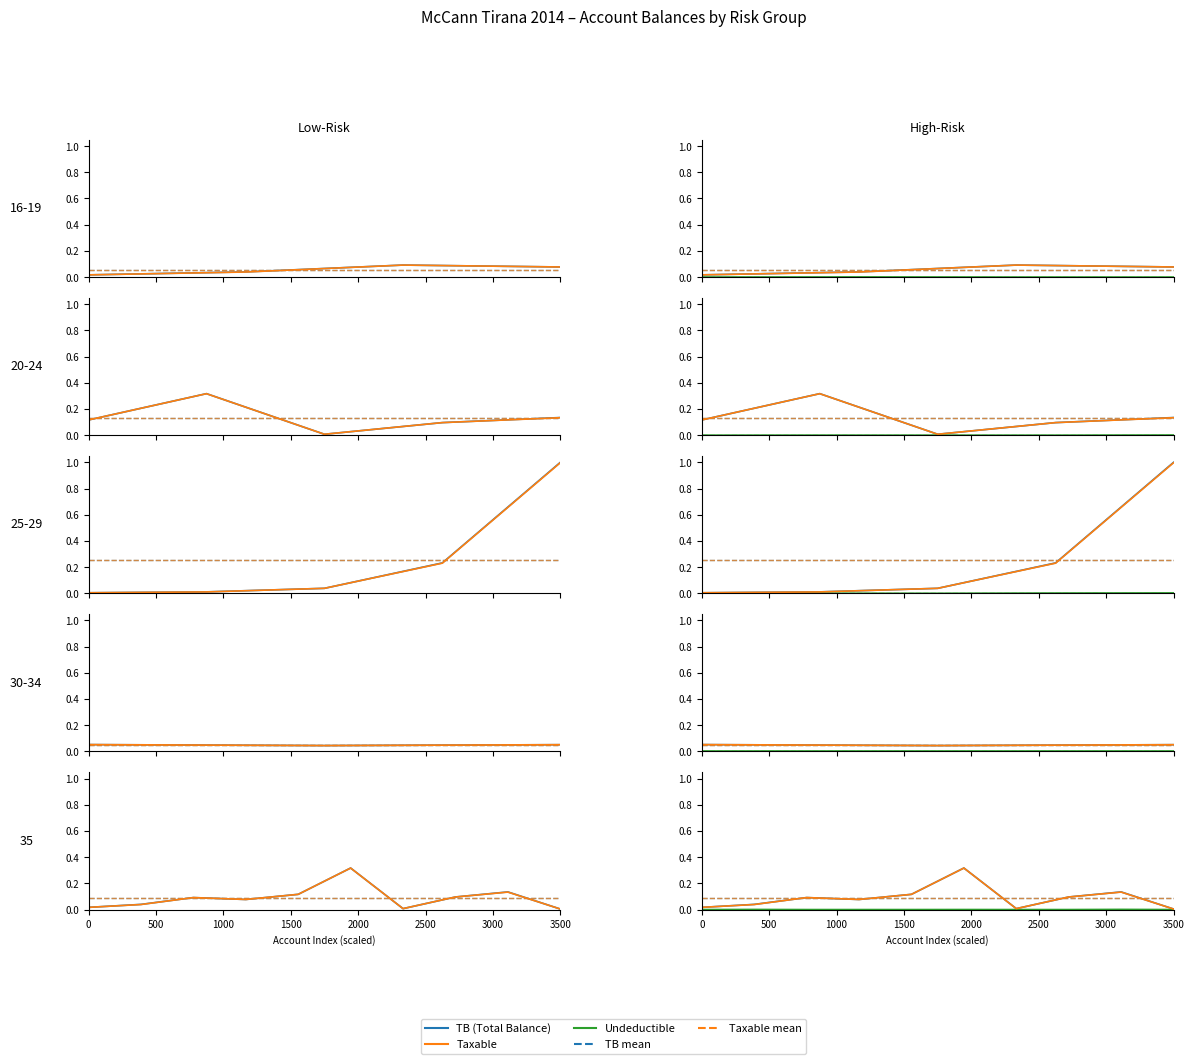

How many interior local valleys does the TB series have?

2